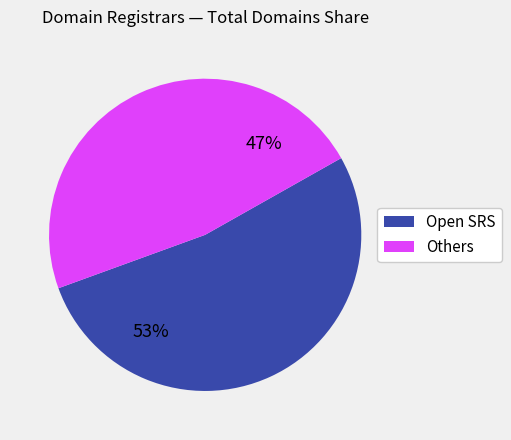

Does any single category account for the majority?

Yes